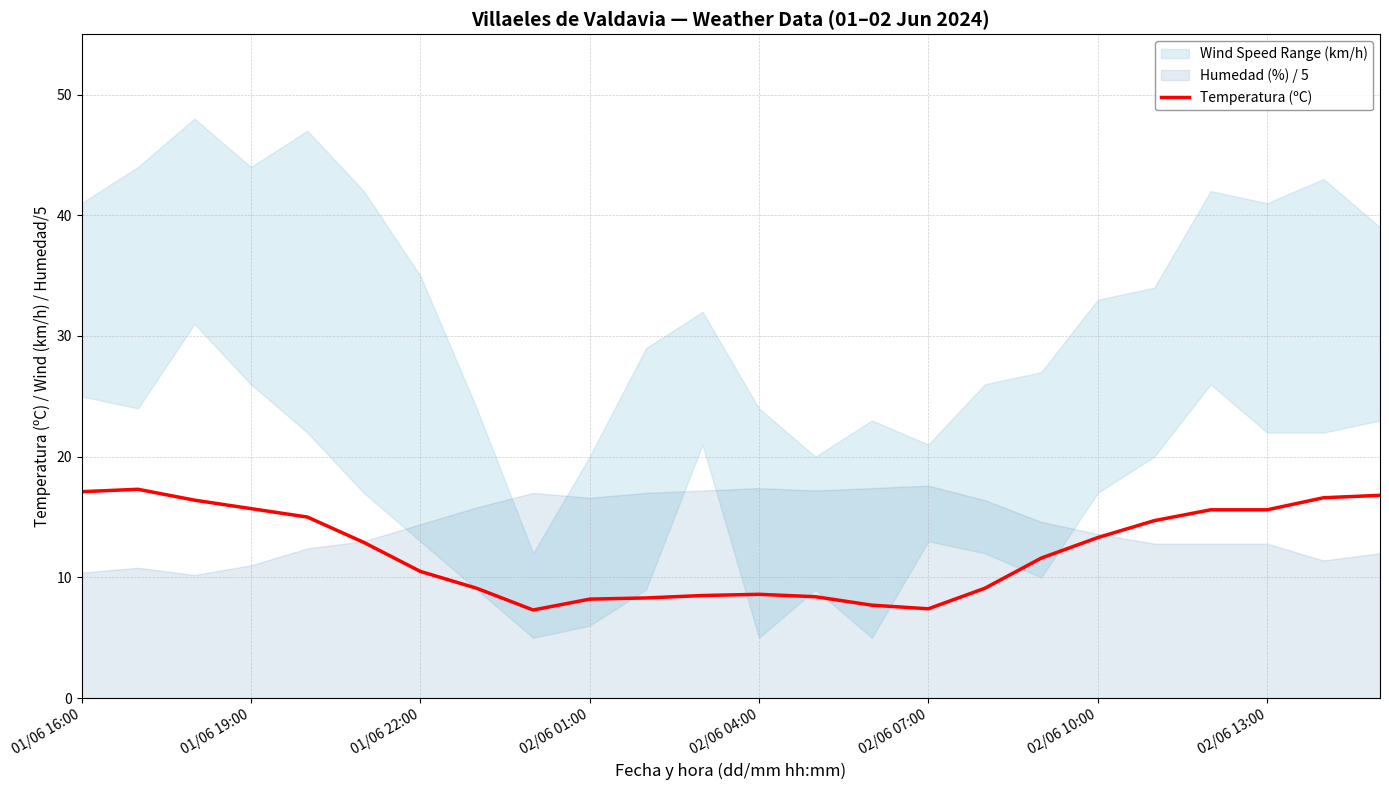

Is it true that Temperatura (ºC) equals 13.3 at 02/06 10:00?

True